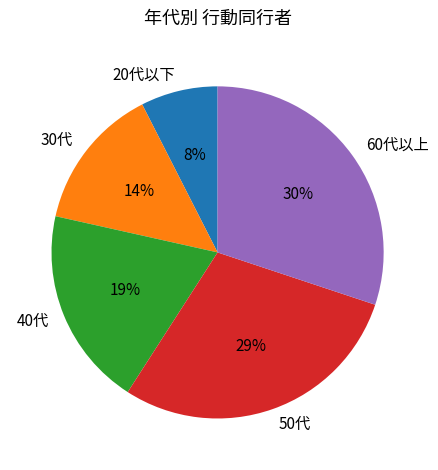

Is it true that 40代 is 7% of the pie?

False